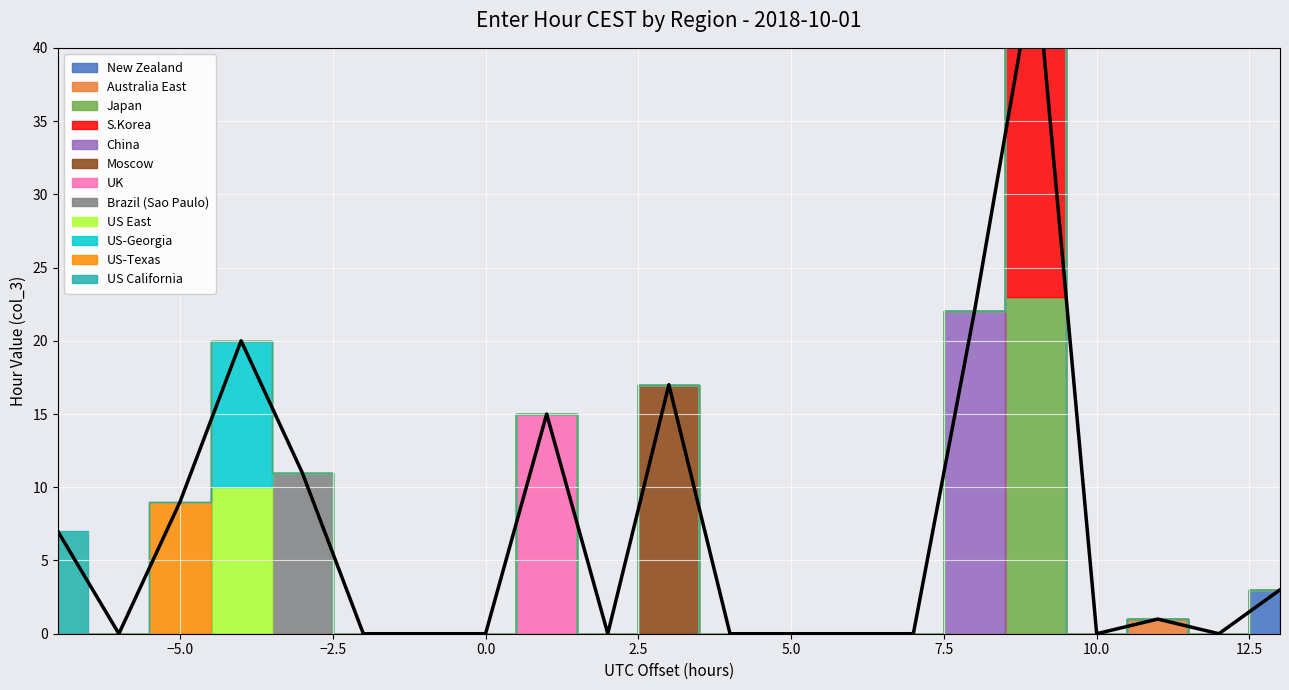

What is the greatest value displayed?

46